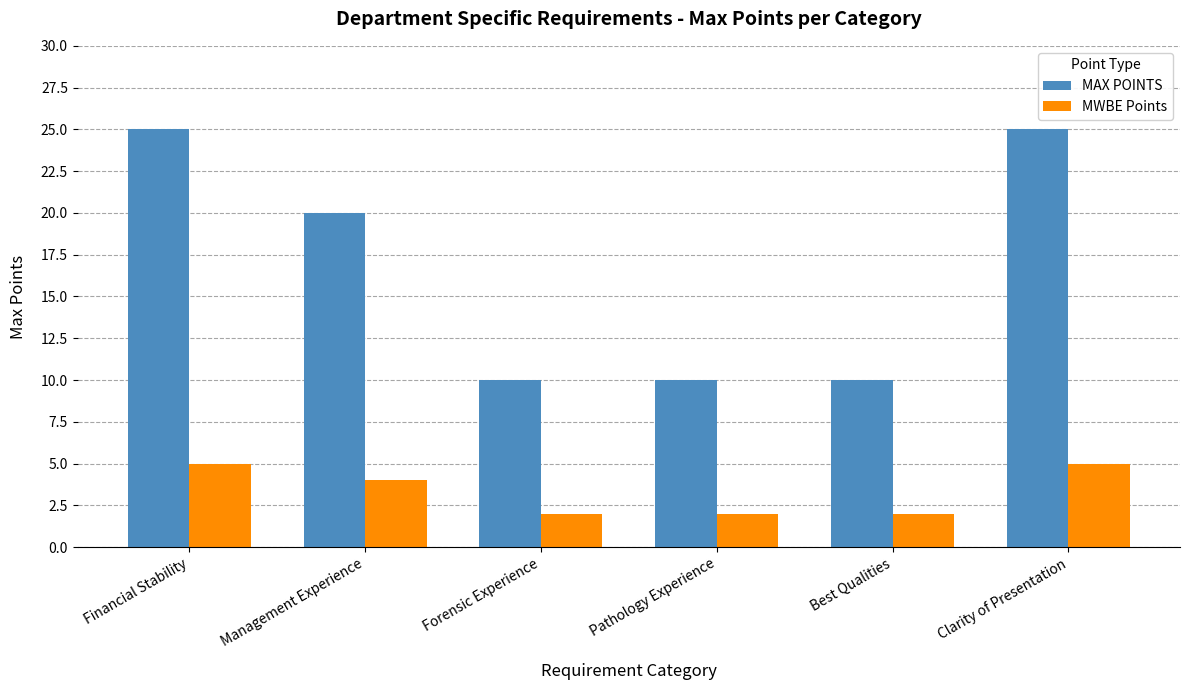

At which label does MAX POINTS first exceed 20?

Financial Stability